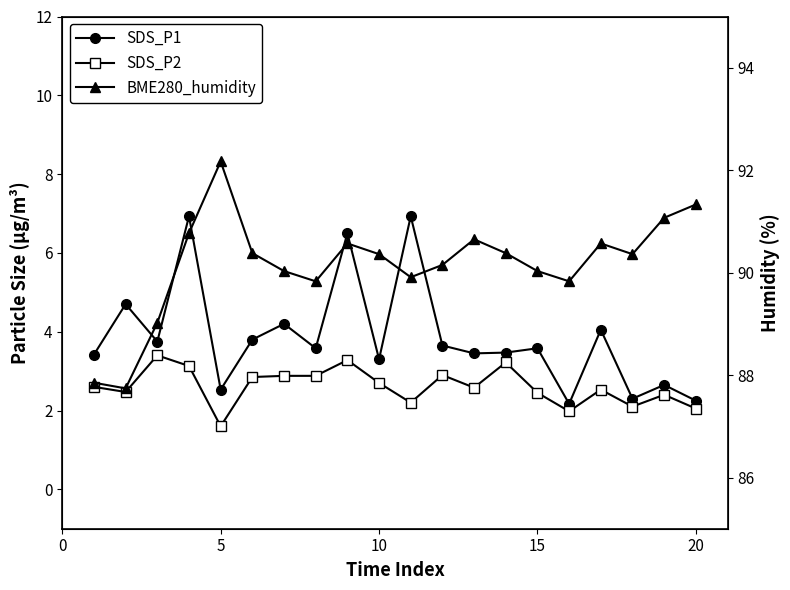

How many data points in BME280_humidity are less than 90?

6